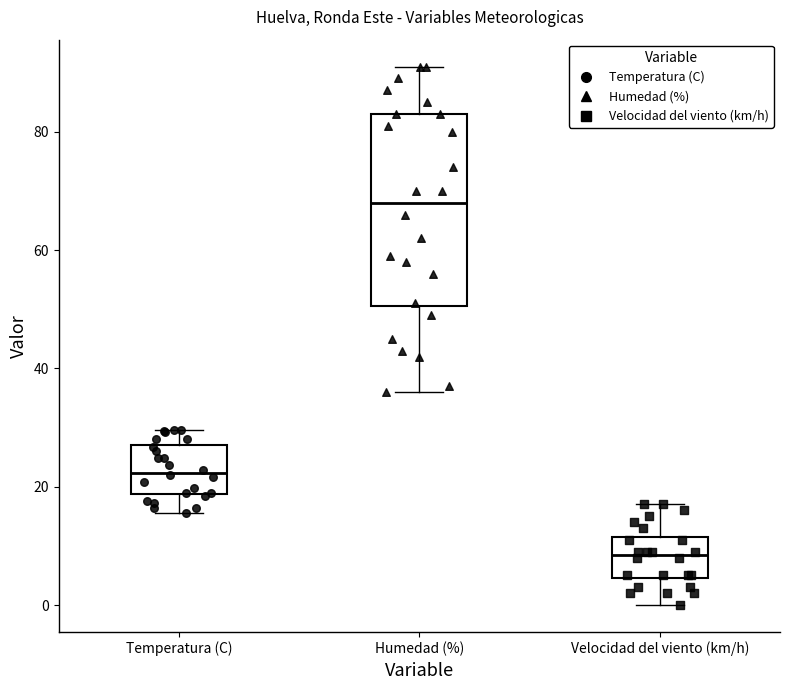

Reading left to right, read every box against the y-axis: the position of its median line, the range the box covers, and the ends of its whiskers. The values are not printed on the chart, so give them approximately, as read against the axis.

Temperatura (C): median 22, box 18 to 28, whiskers 16 to 30
Humedad (%): median 68, box 50 to 84, whiskers 36 to 92
Velocidad del viento (km/h): median 8, box 4 to 12, whiskers 0 to 18